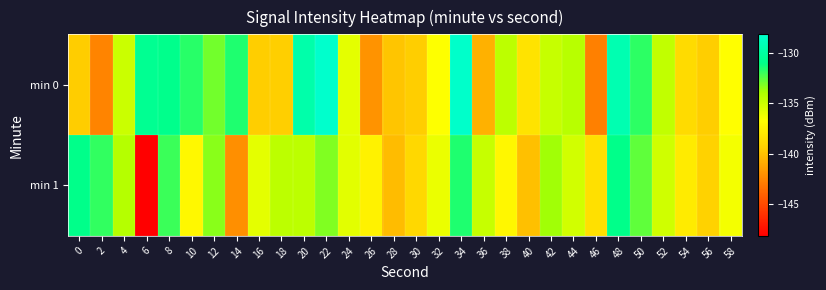

What is the total value across all series at 56?

-278.6